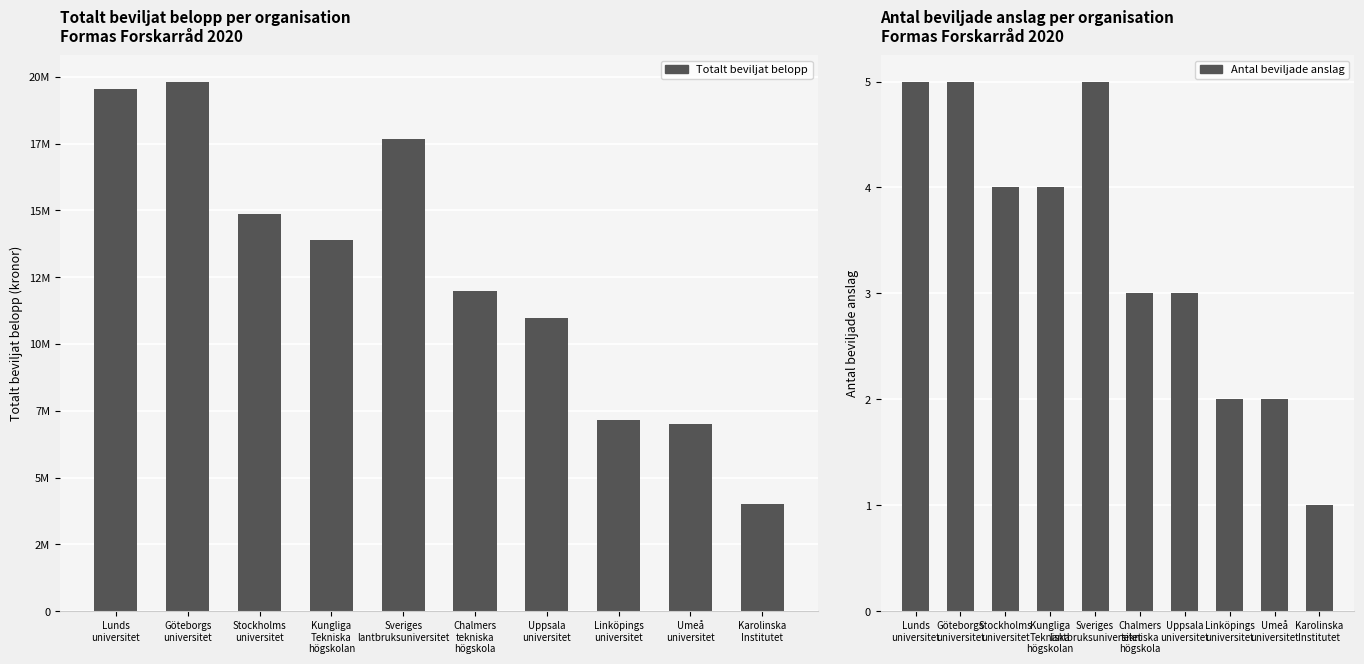

How many bars are there in each group?

2